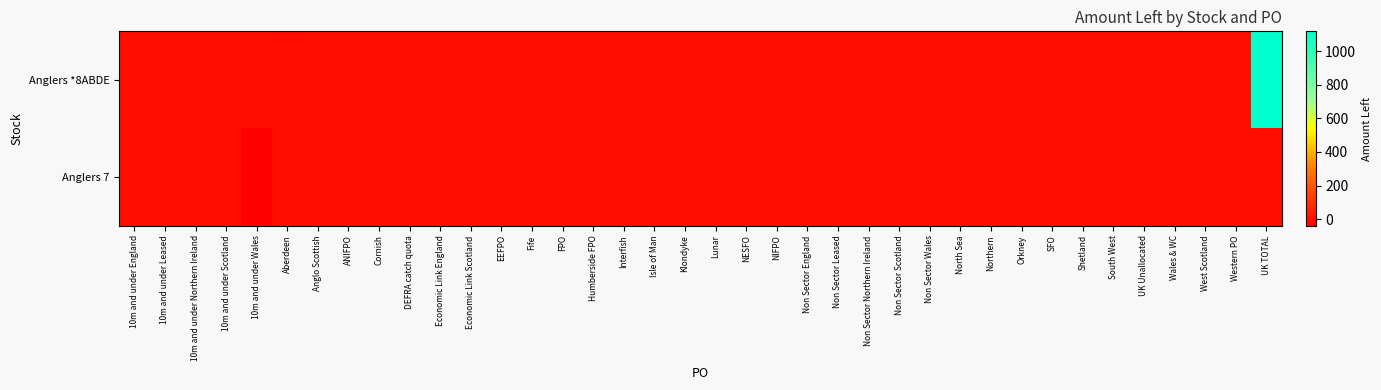

Rank the series by their maximum value, from highest to lowest.

Anglers *8ABDE, Anglers 7